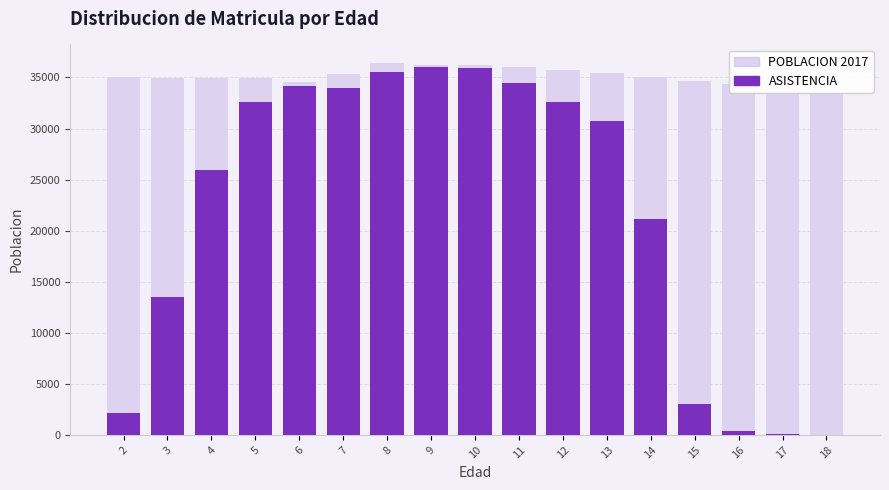

The value of ASISTENCIA at 12 is 32556. True or false?

True